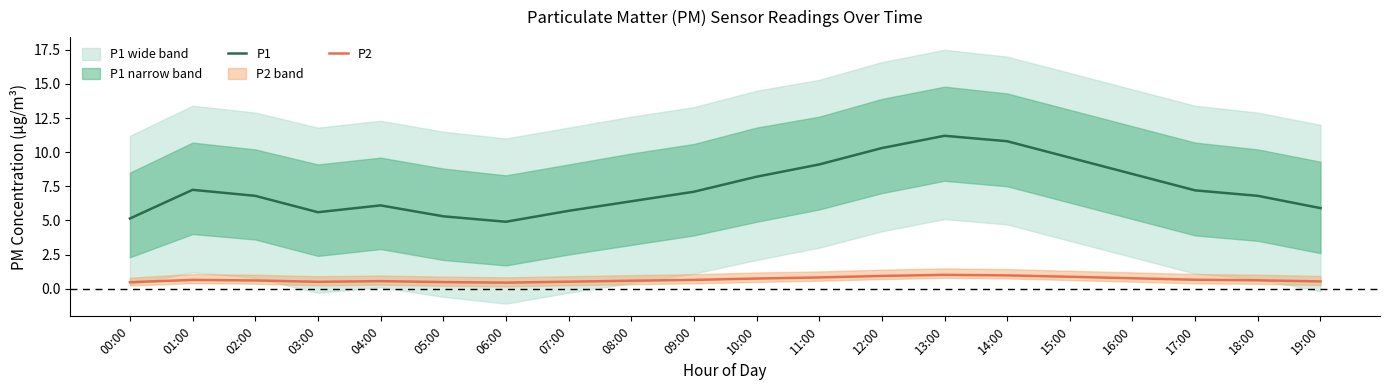

True or false: P1 and P2 cross at least once.

False